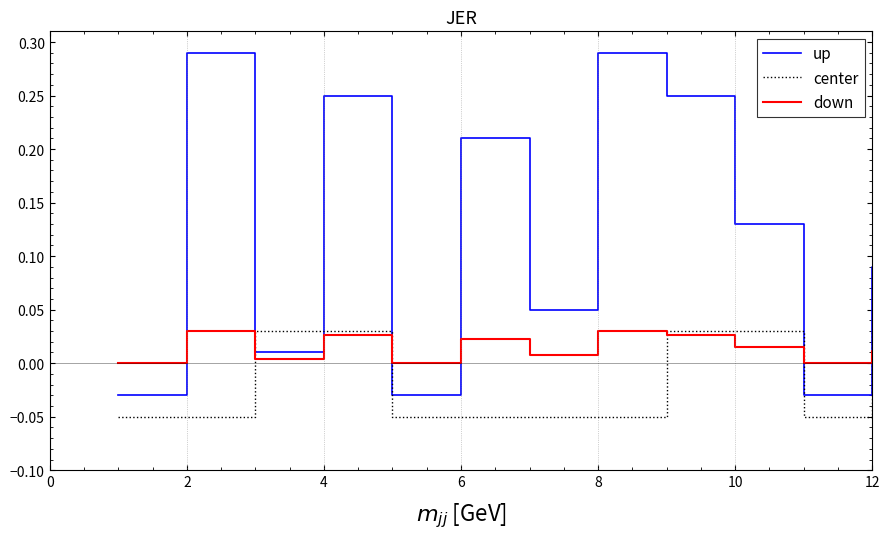

Which series has the largest range (max minus min)?

up